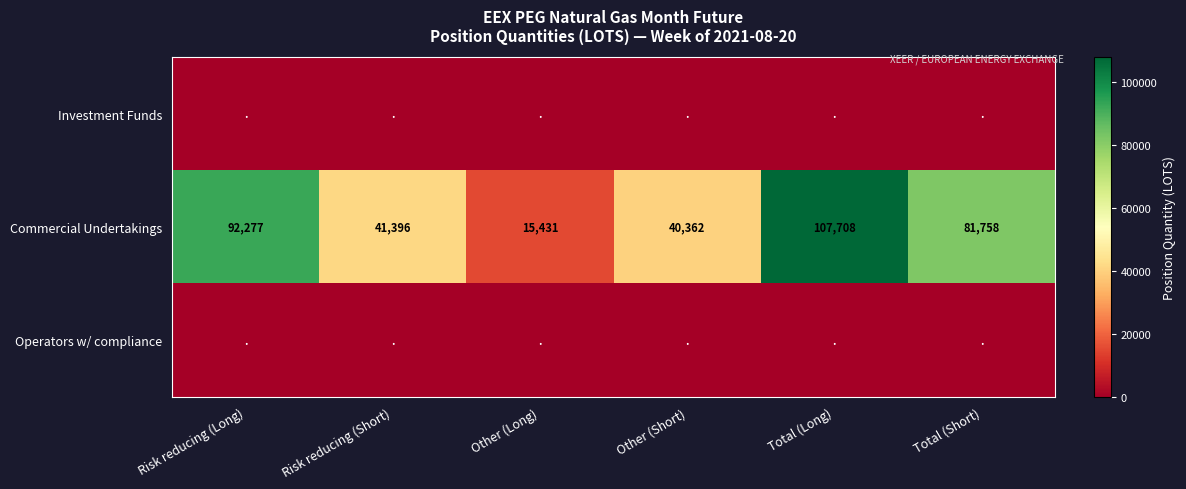

Count the number of categories in the chart.

6